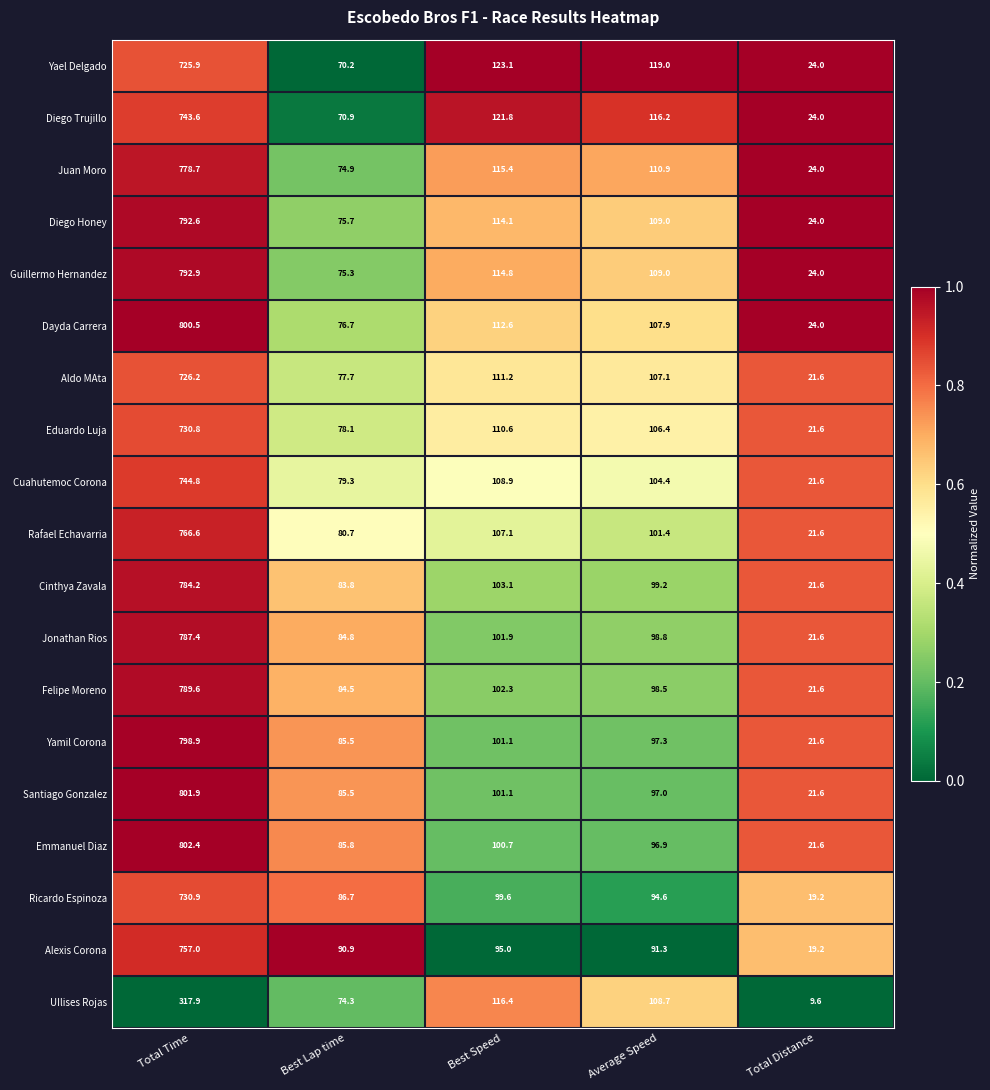

List the series in order of their peak value, highest first.

Emmanuel Diaz, Santiago Gonzalez, Dayda Carrera, Yamil Corona, Guillermo Hernandez, Diego Honey, Felipe Moreno, Jonathan Rios, Cinthya Zavala, Juan Moro, Rafael Echavarria, Alexis Corona, Cuahutemoc Corona, Diego Trujillo, Ricardo Espinoza, Eduardo Luja, Aldo MAta, Yael Delgado, UIlises Rojas